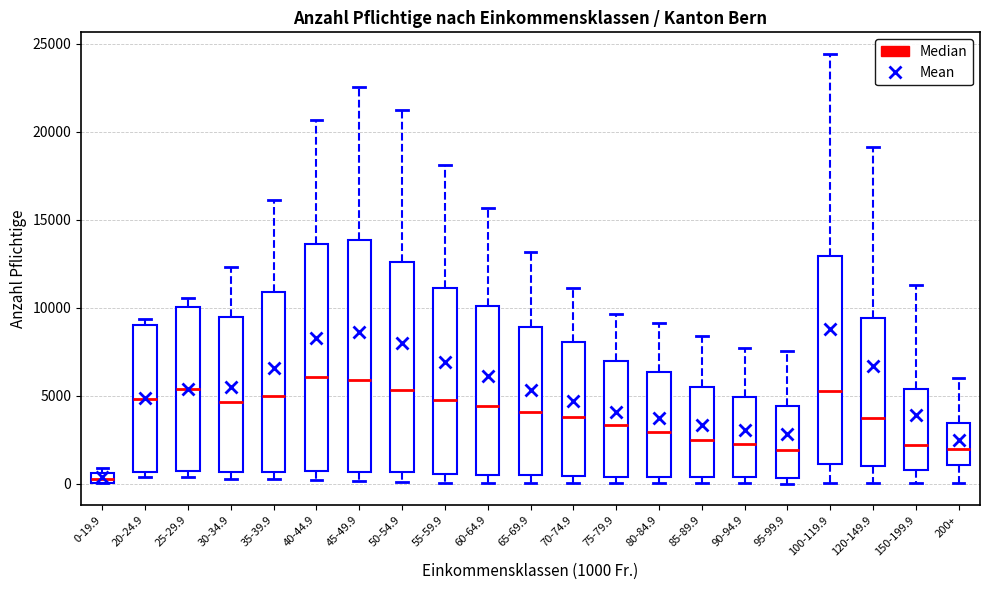

Where does the upper whisker of the box for 80-84.9 end on the y-axis? The values are not printed on the chart, so give them approximately, as read against the axis.

9000